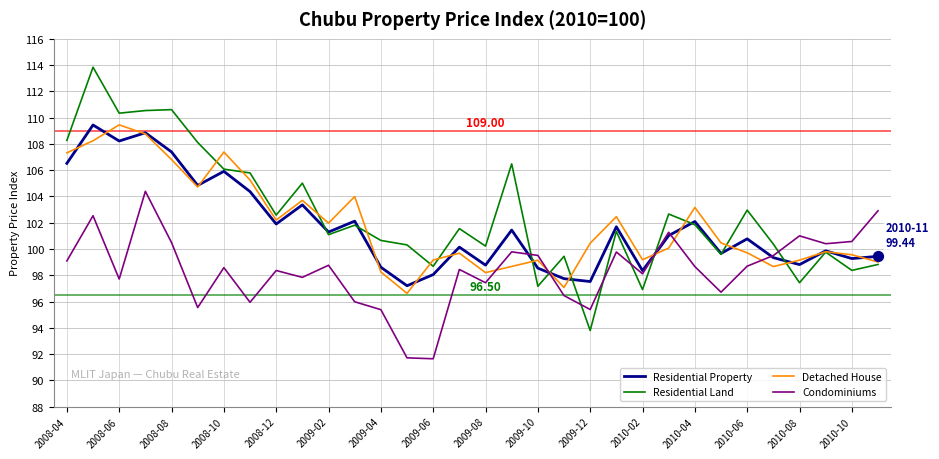

At how many categories does at least one series exceed 95?

32